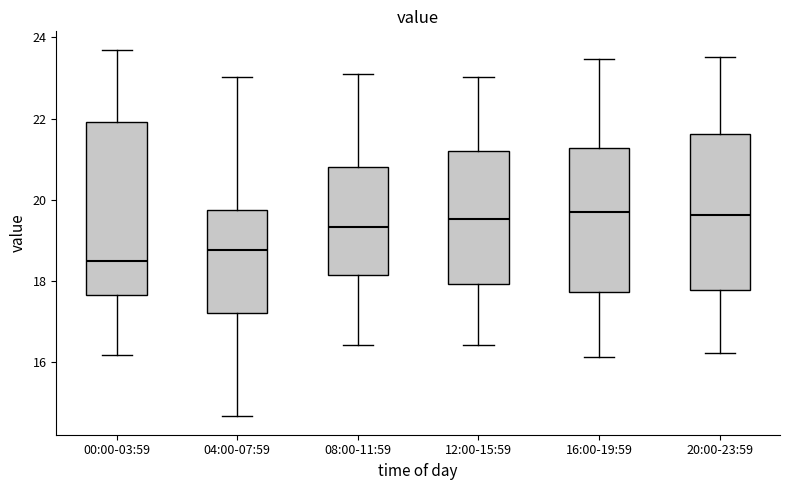

Reading left to right, read every box against the y-axis: the position of its median line, the range the box covers, and the ends of its whiskers. The values are not printed on the chart, so give them approximately, as read against the axis.

00:00-03:59: median 18.6, box 17.6 to 22.0, whiskers 16.2 to 23.8
04:00-07:59: median 18.8, box 17.2 to 19.8, whiskers 14.6 to 23.0
08:00-11:59: median 19.4, box 18.2 to 20.8, whiskers 16.4 to 23.2
12:00-15:59: median 19.6, box 18.0 to 21.2, whiskers 16.4 to 23.0
16:00-19:59: median 19.8, box 17.8 to 21.2, whiskers 16.2 to 23.4
20:00-23:59: median 19.6, box 17.8 to 21.6, whiskers 16.2 to 23.6